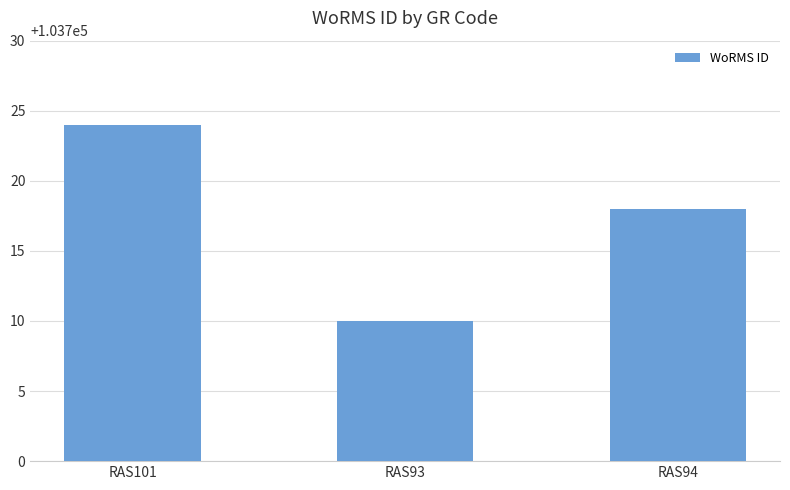

How many bars are there in total?

3